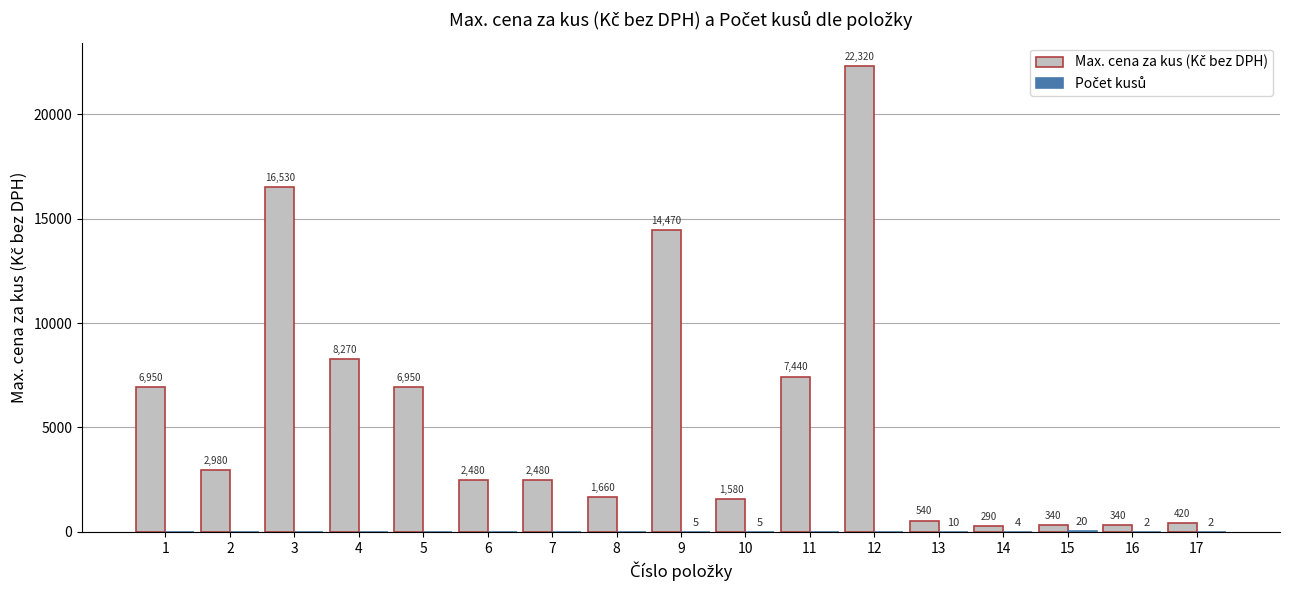

At which category is the sum across all series the highest?

12